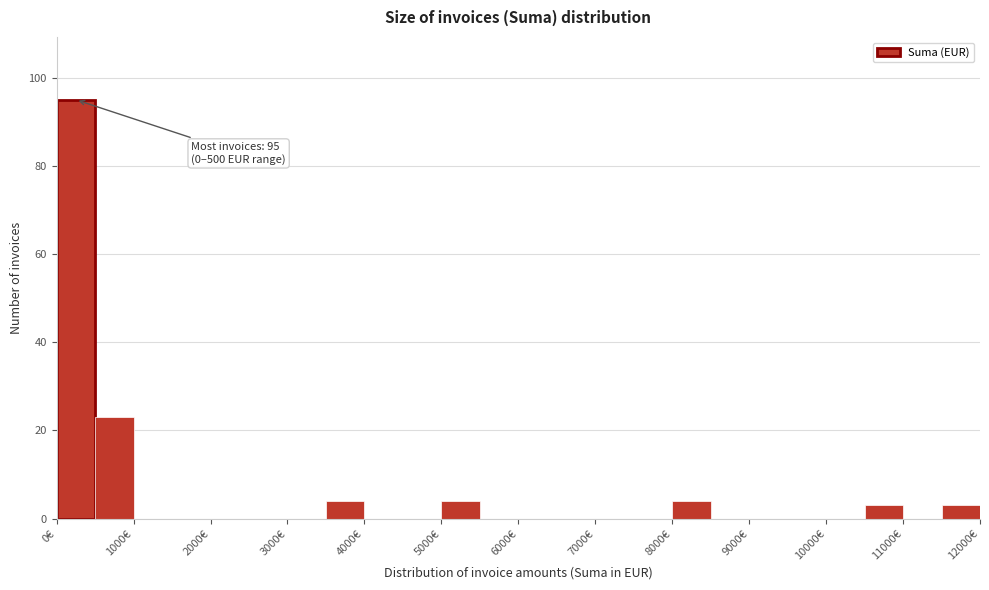

Over which range of the x-axis is the bar tallest?

0 to 500